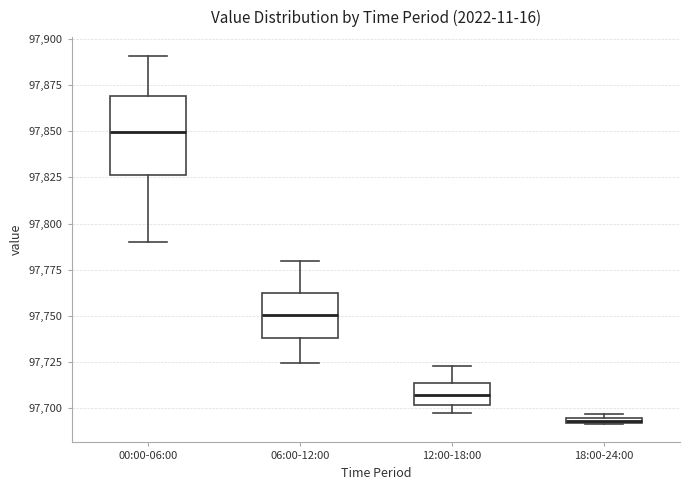

Comparing the boxes themselves (not the whiskers), which one is the tallest?

00:00-06:00